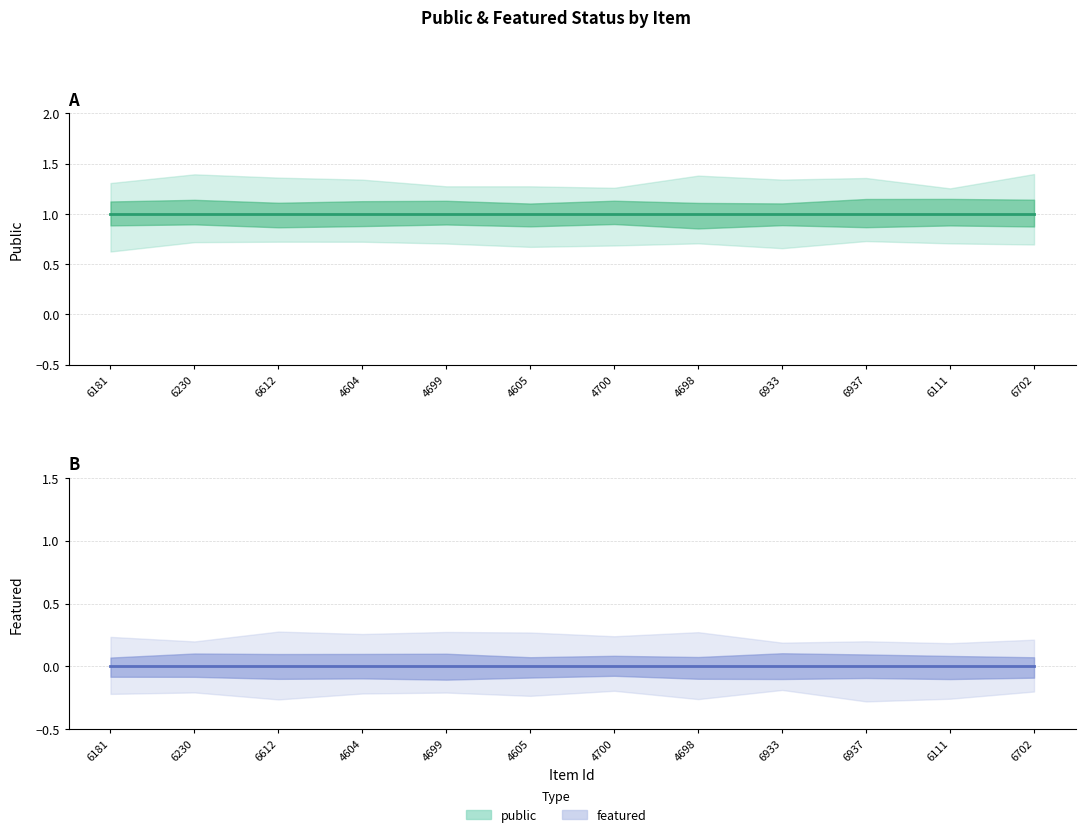

True or false: featured has more than 1 points higher than both neighbors.

False